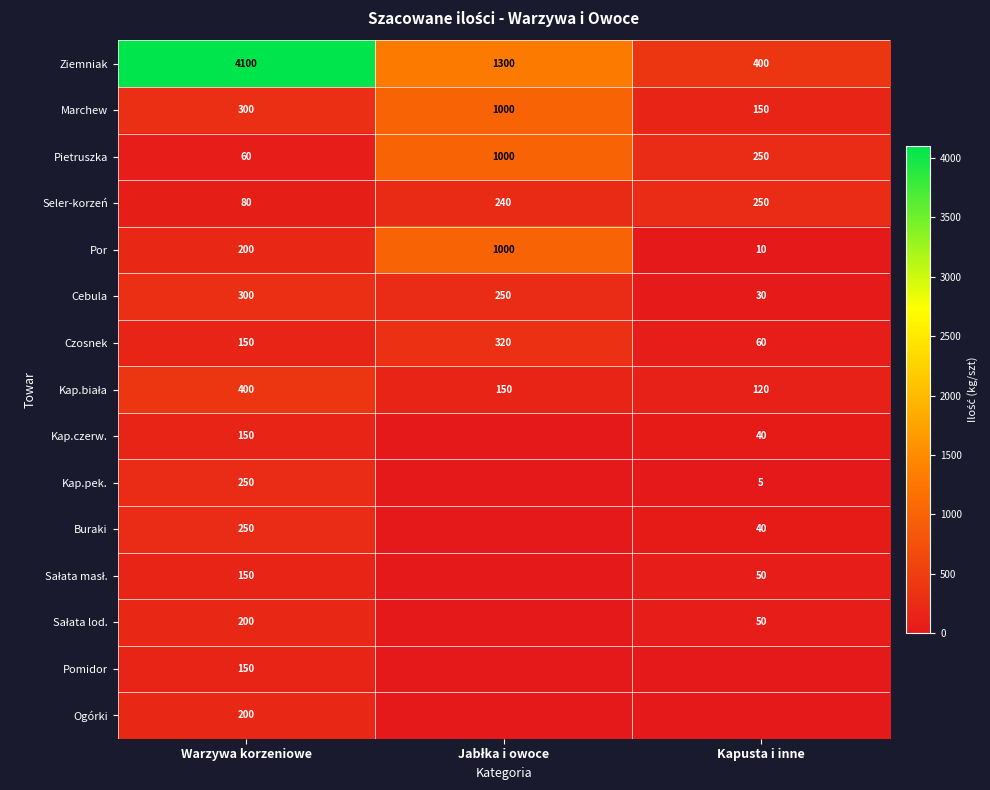

At which label is Por closest to 505?

Warzywa korzeniowe